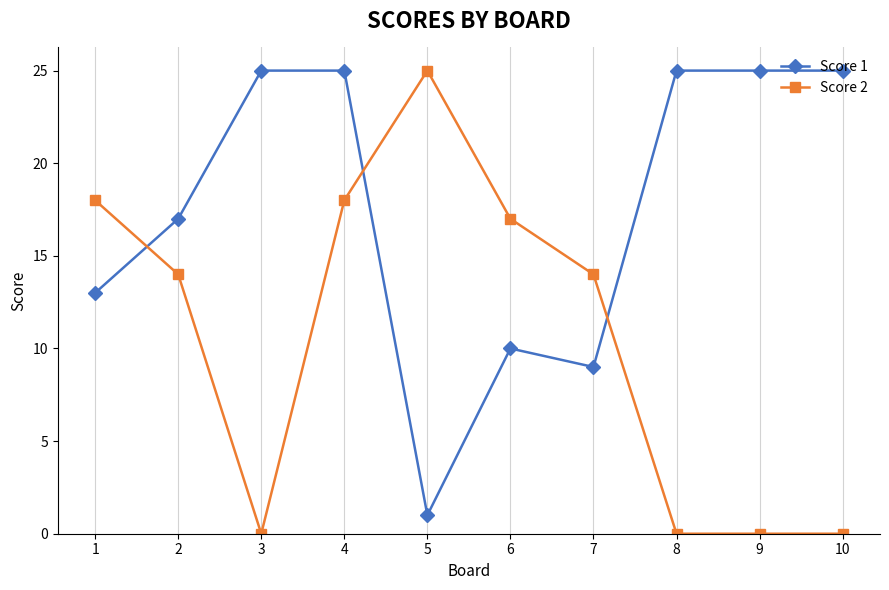

True or false: Score 1 and Score 2 cross at least once.

True